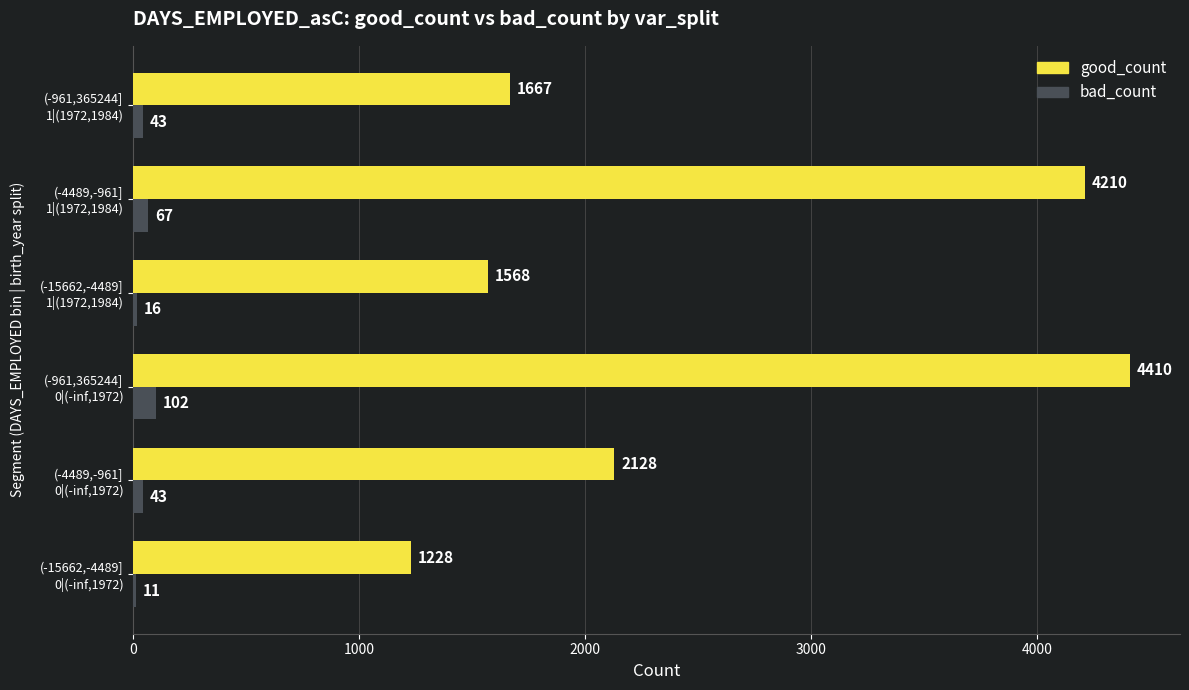

What is the sum of all bad_count values?

282